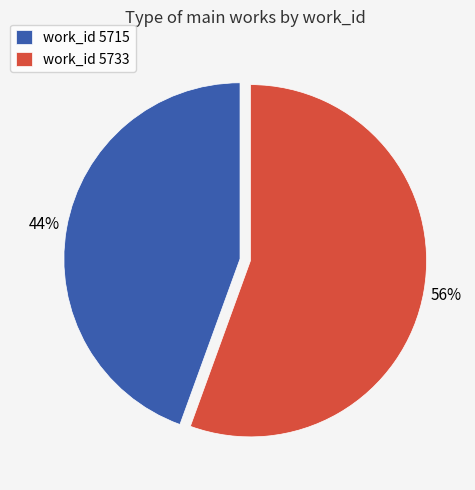

What is the smallest slice in the pie chart?

work_id 5715